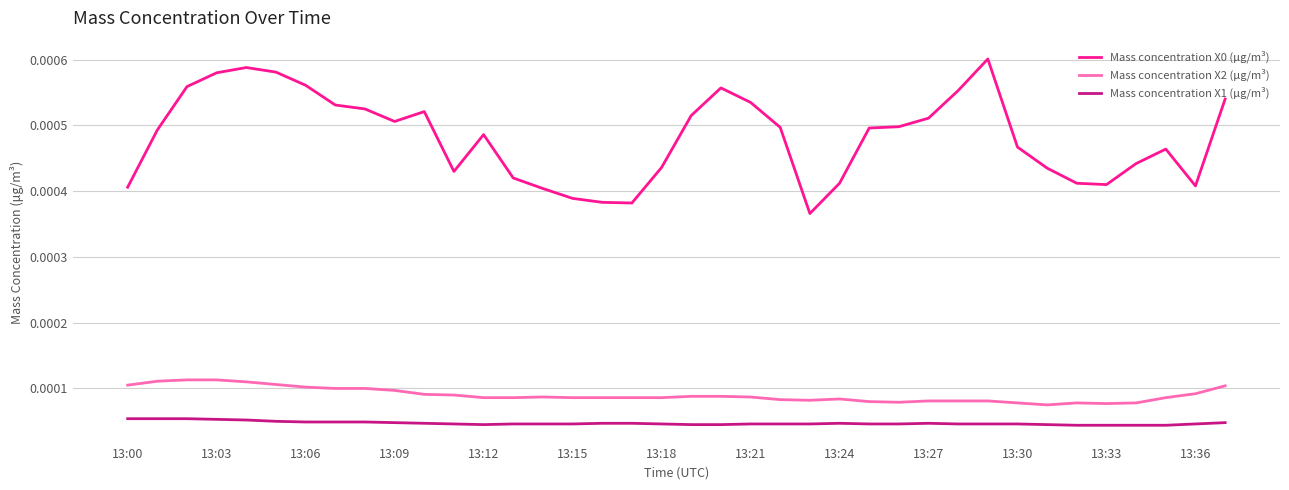

True or false: Mass concentration X2 (μg/m³) and Mass concentration X1 (μg/m³) cross at least once.

False